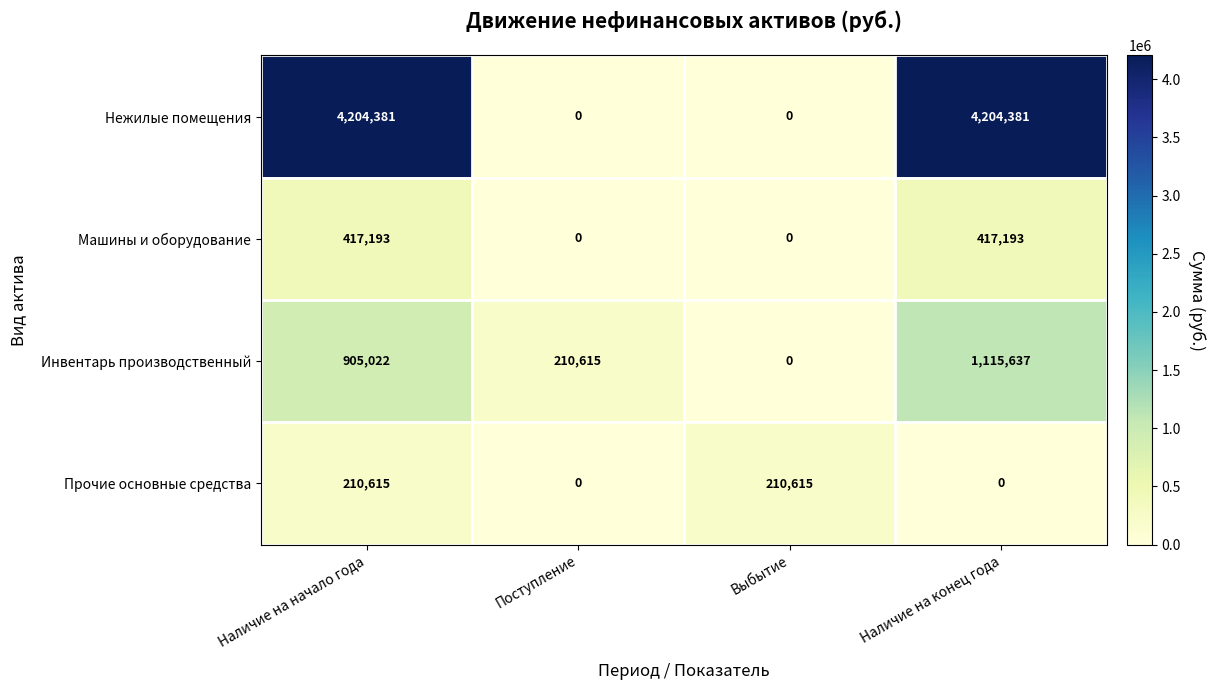

Is it true that Машины и оборудование equals 0 at Поступление?

True